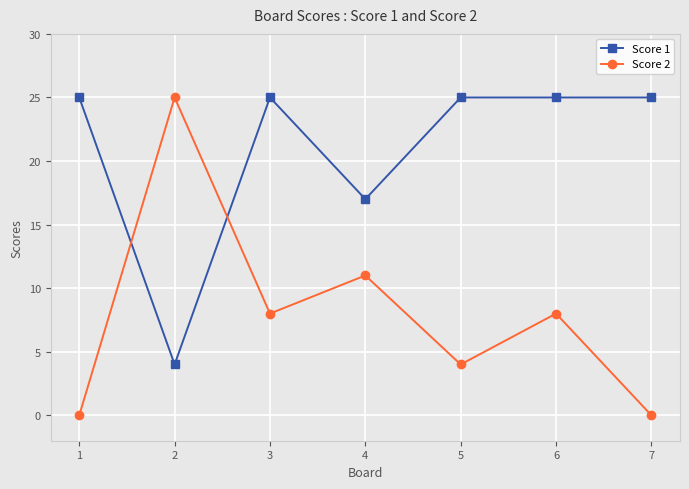

What are all the series names shown in the legend?

Score 1, Score 2